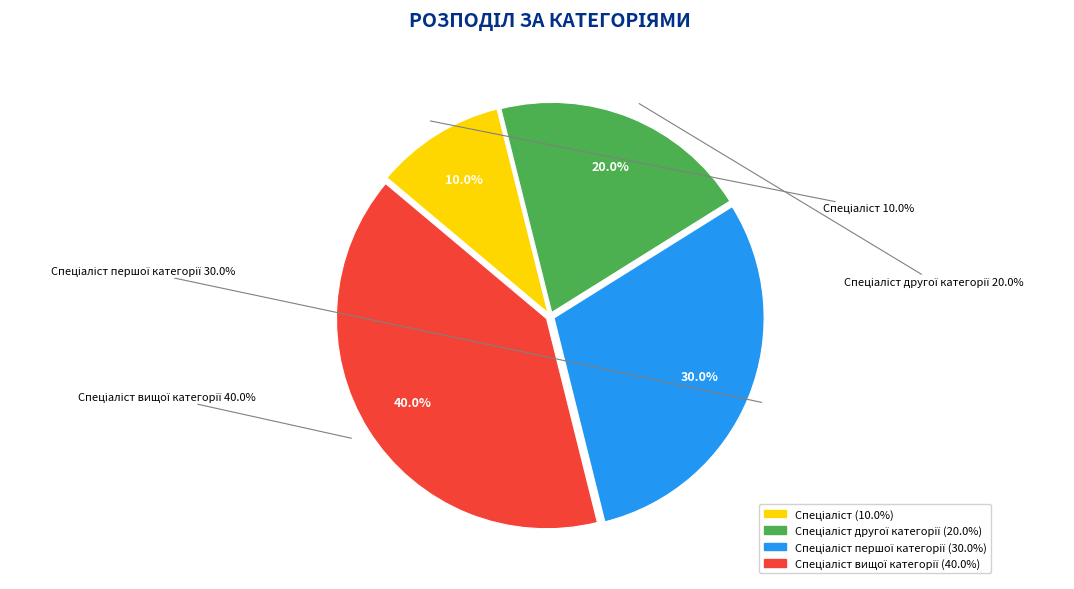

Combined, what portion of the pie is Спеціаліст and Спеціаліст вищої категорії?

50.0%